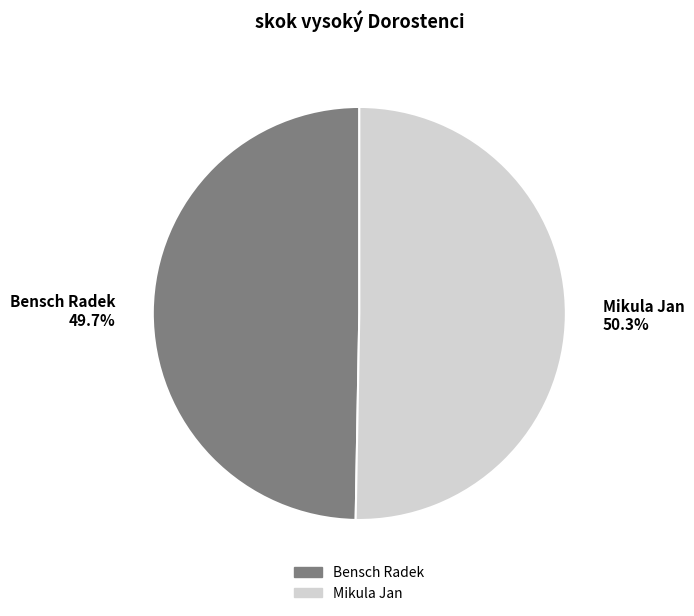

How much of the chart is everything except Mikula Jan?

49.7%